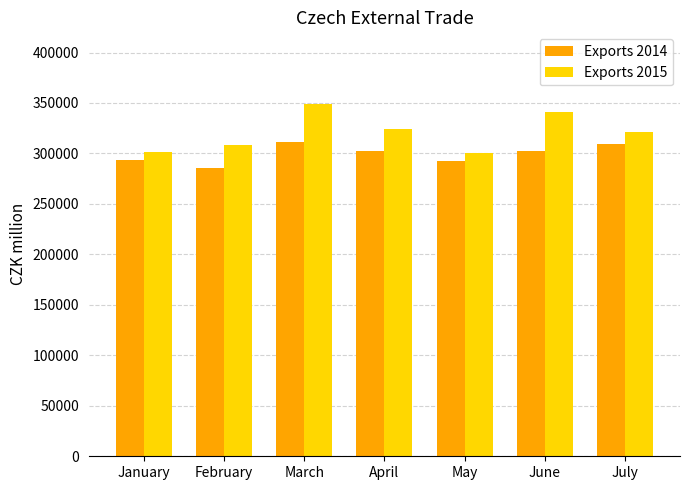

The value of Exports 2015 at January is 397830. True or false?

False